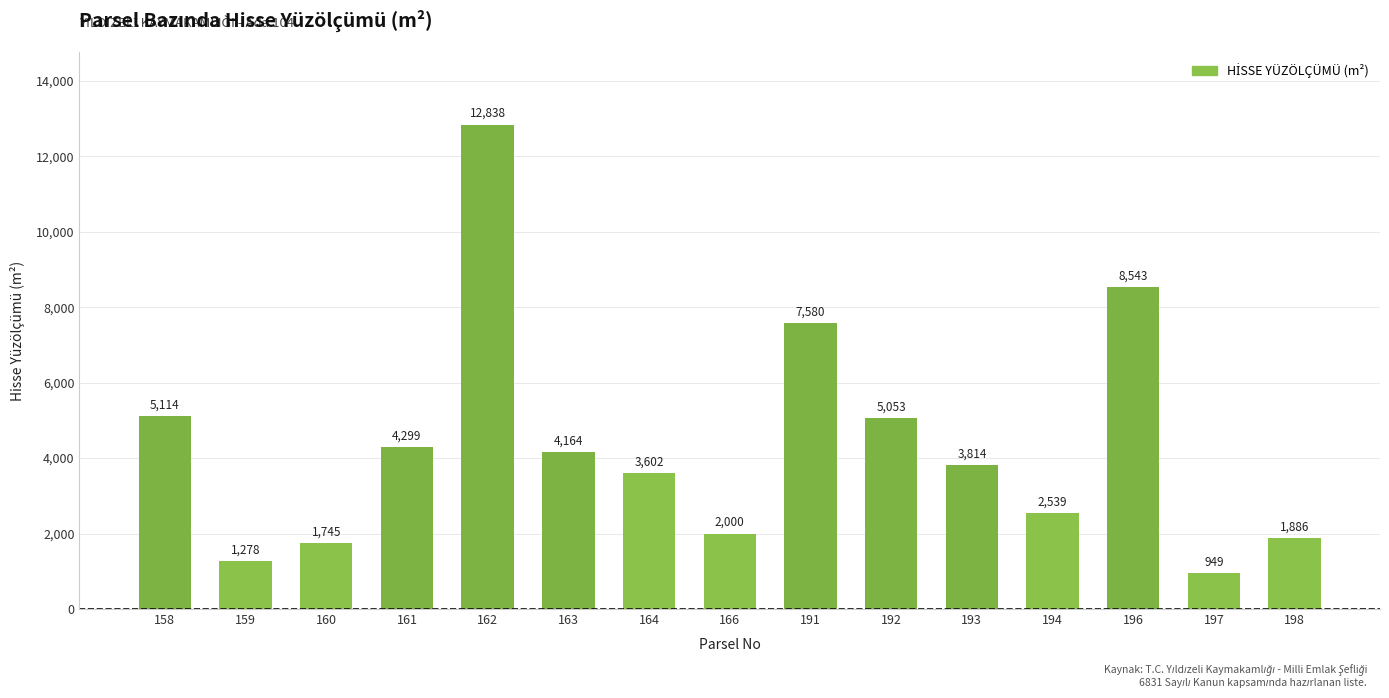

What value does the data have at 163?

4164.4